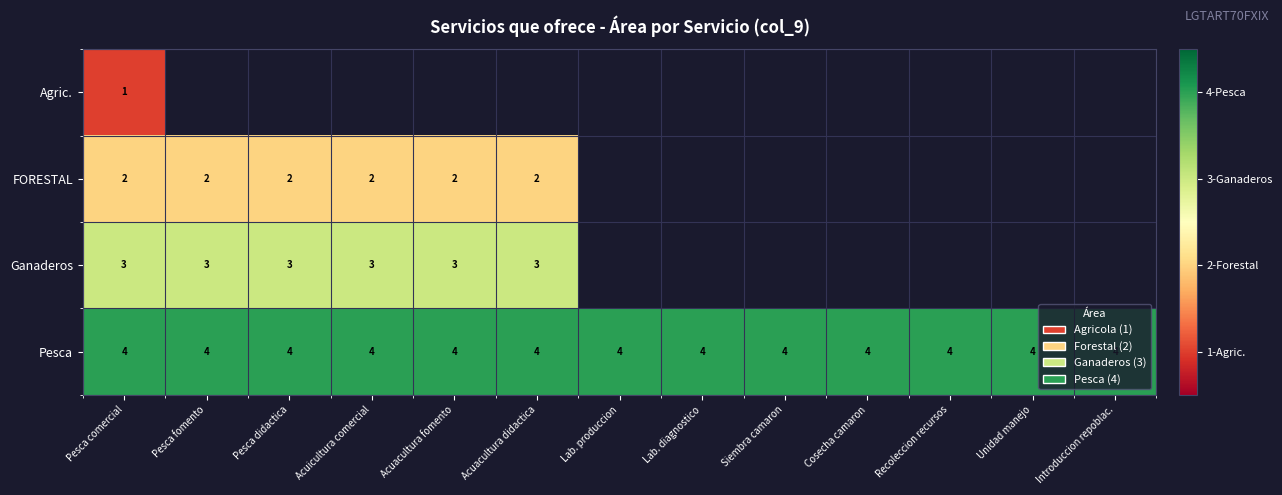

The value of Ganaderos at Pesca didactica is 1. True or false?

False